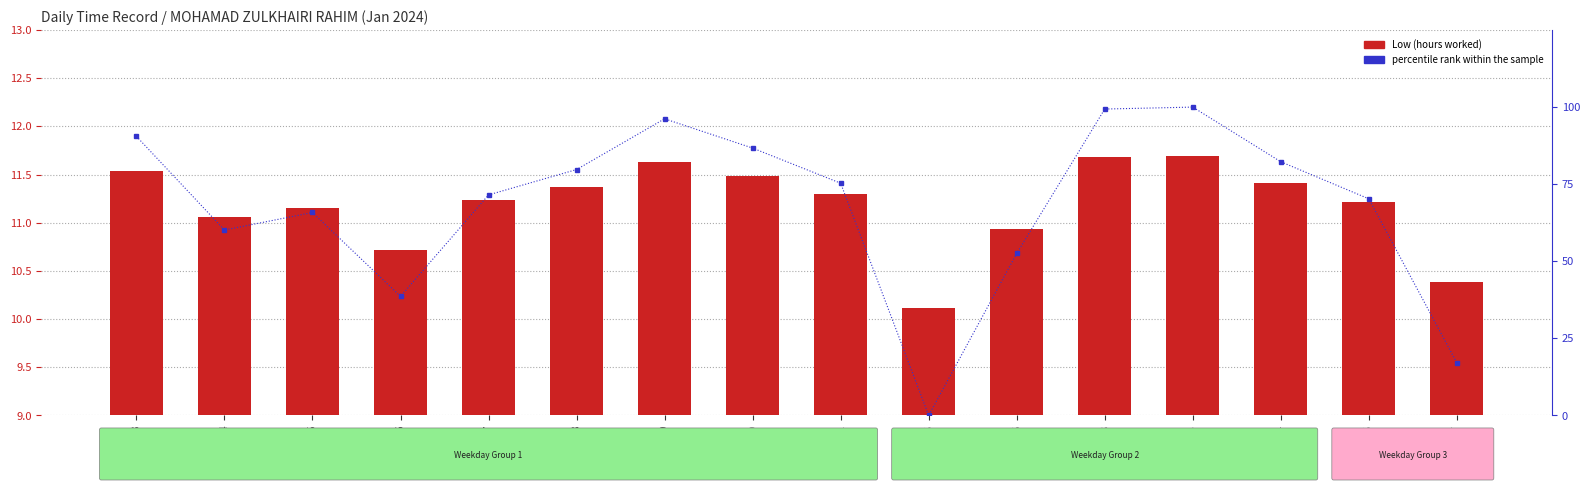

What is the value of the percentile rank within the sample bar at the 2nd from the left?

60.1